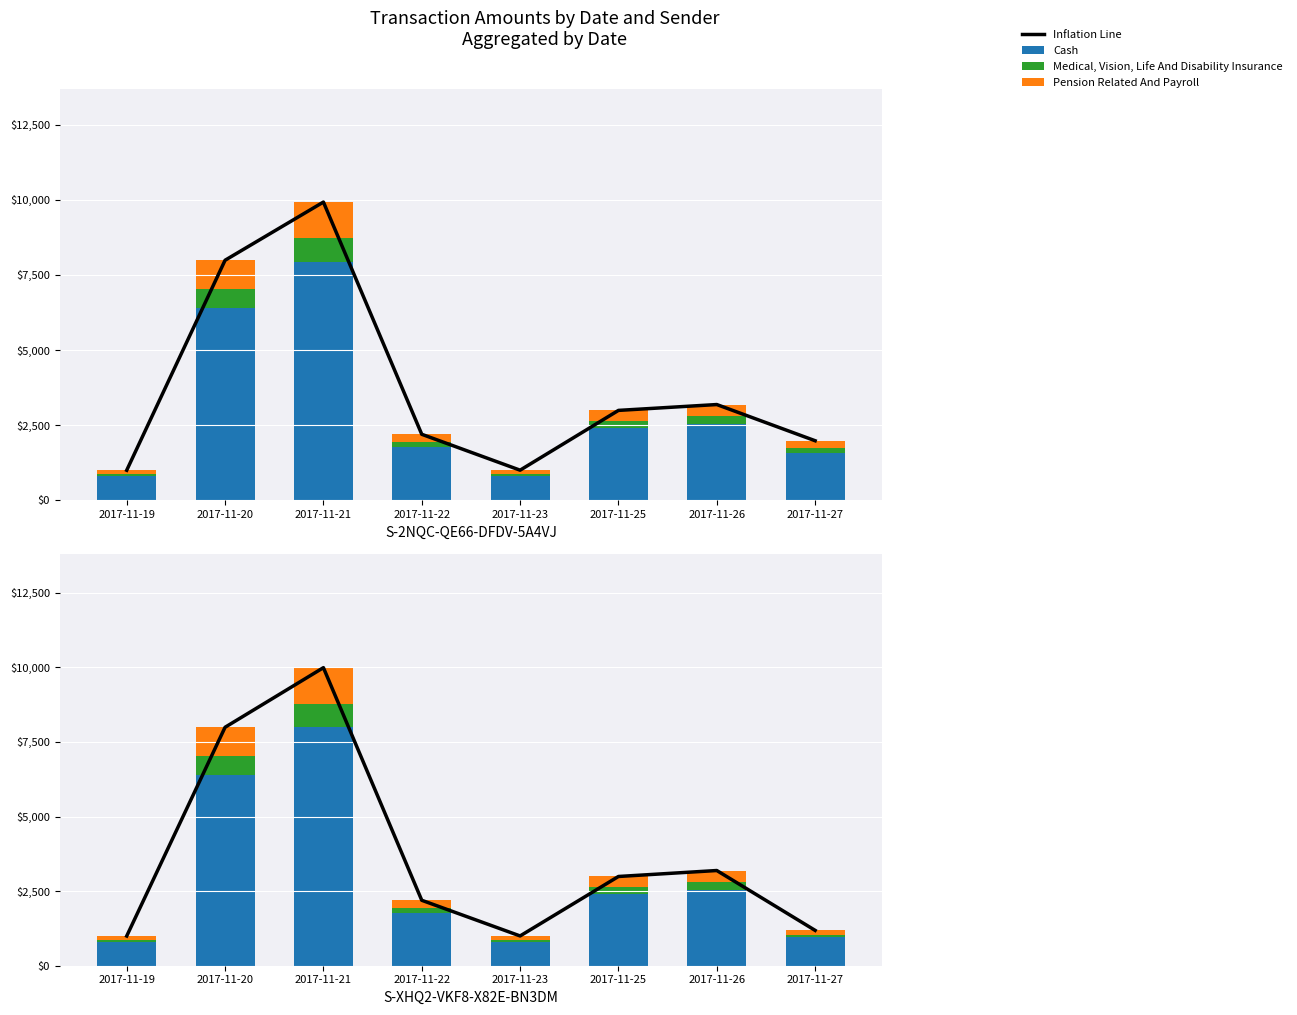

What is the maximum value for Medical, Vision, Life And Disability Insurance?

798.8